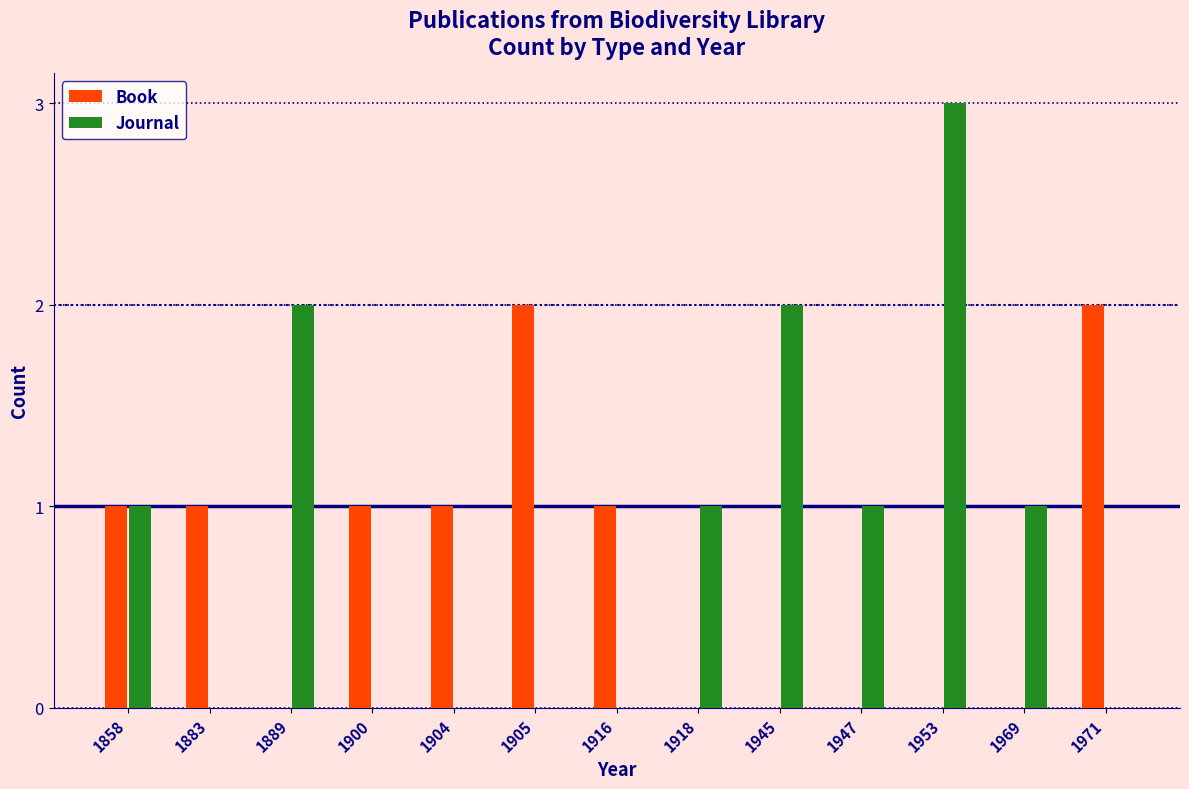

True or false: Book has a value of 3 at 1905.

False